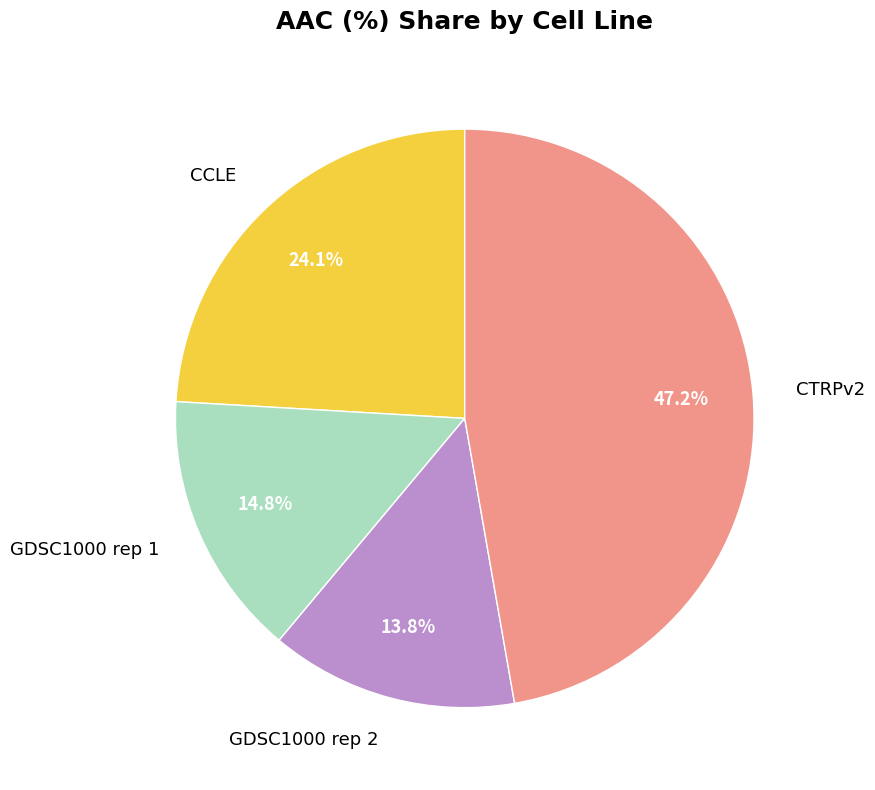

To the nearest percent, what is the combined percentage of CCLE and CTRPv2?

71%